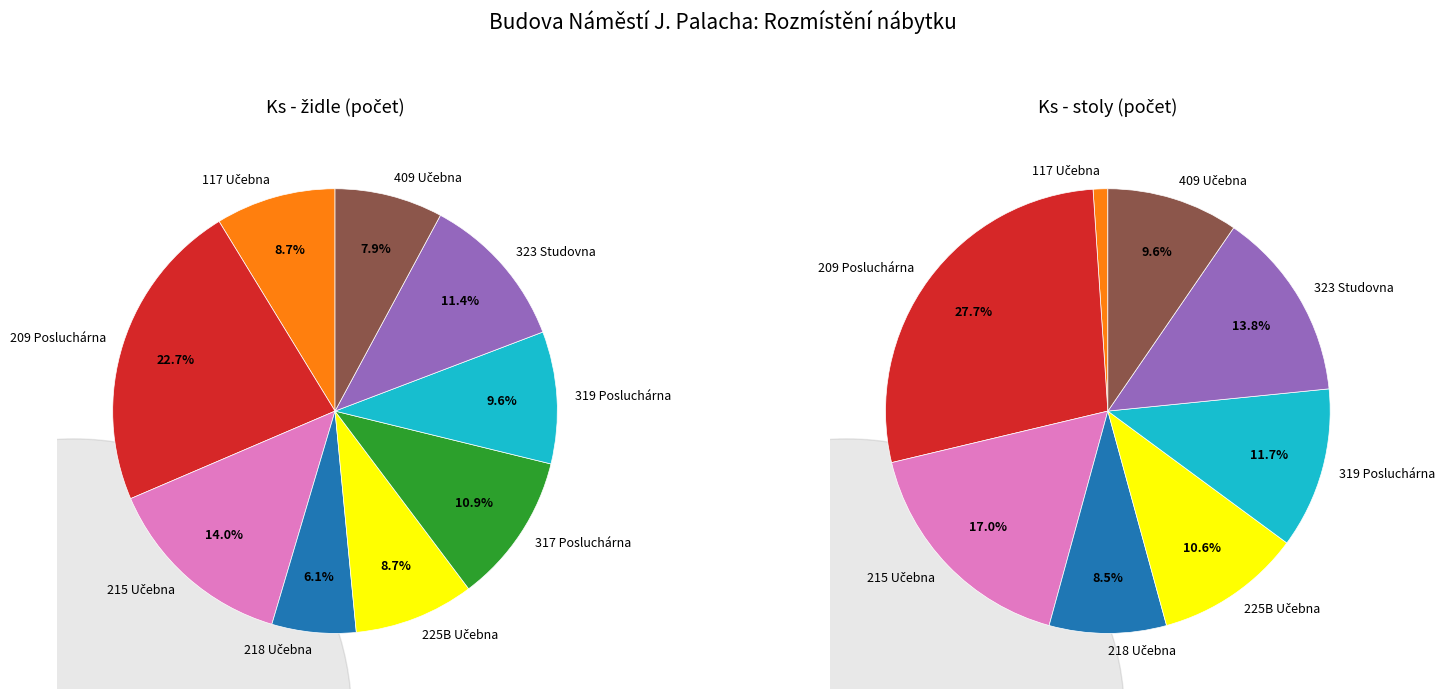

True or false: 209 Posluchárna accounts for 15% of the total.

False